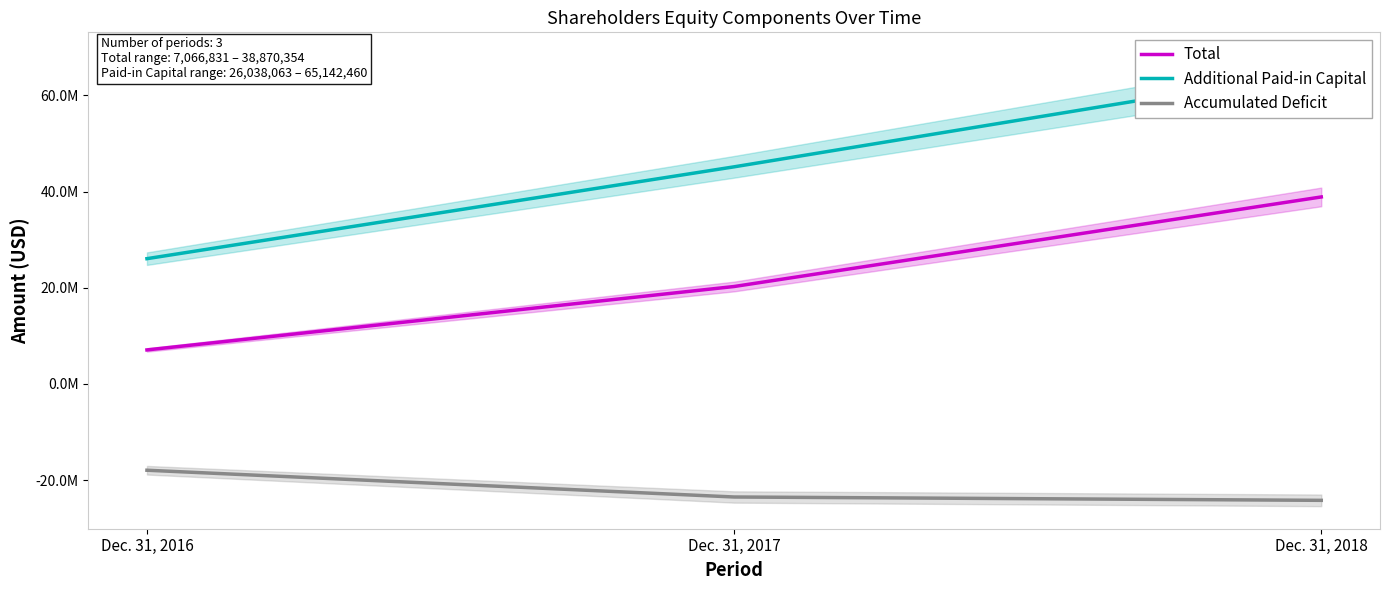

The value of Total at Dec. 31, 2017 is 31658368. True or false?

False